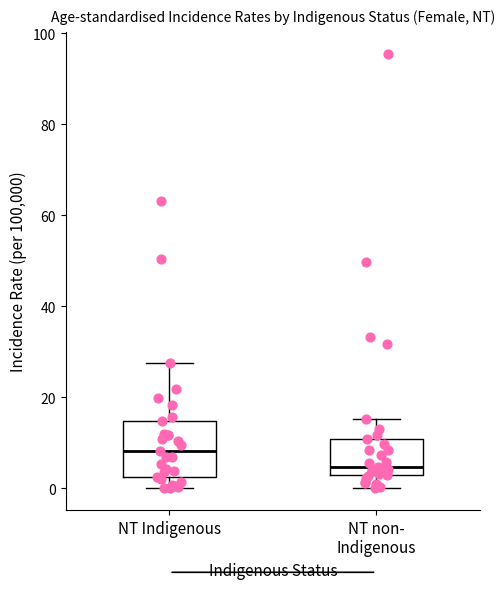

Where does the median line of the box for NT Indigenous sit on the y-axis? The values are not printed on the chart, so give them approximately, as read against the axis.

8